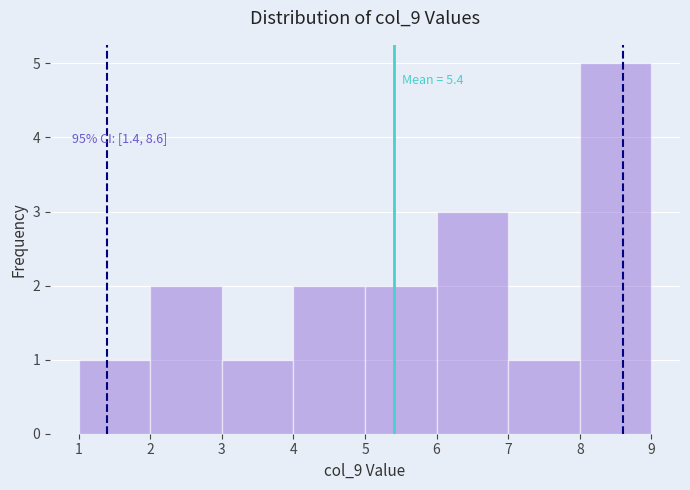

Which range on the x-axis has the tallest bar?

8 to 9